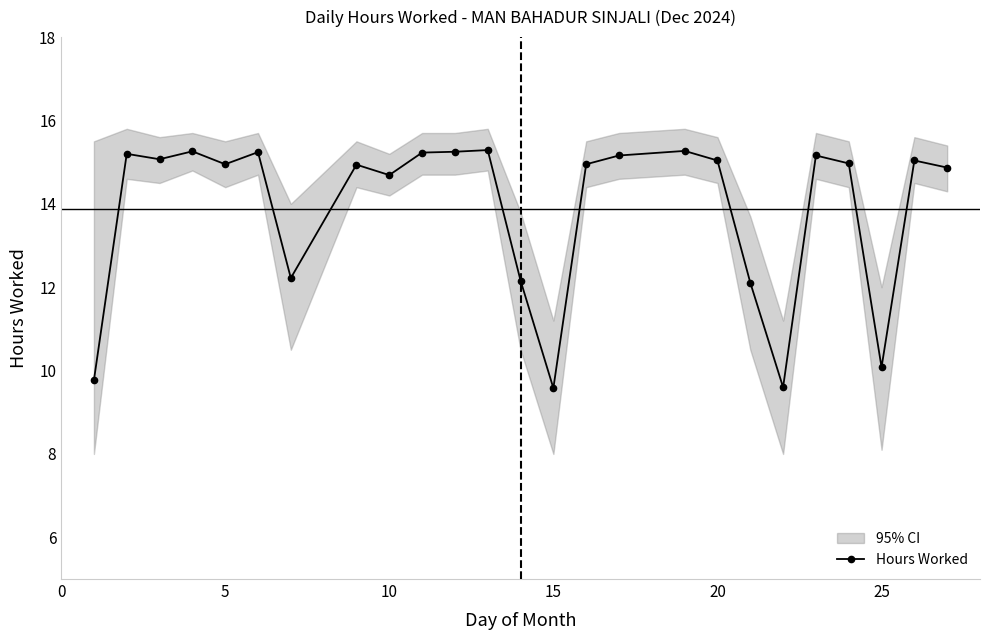

Where is the first local minimum?

5